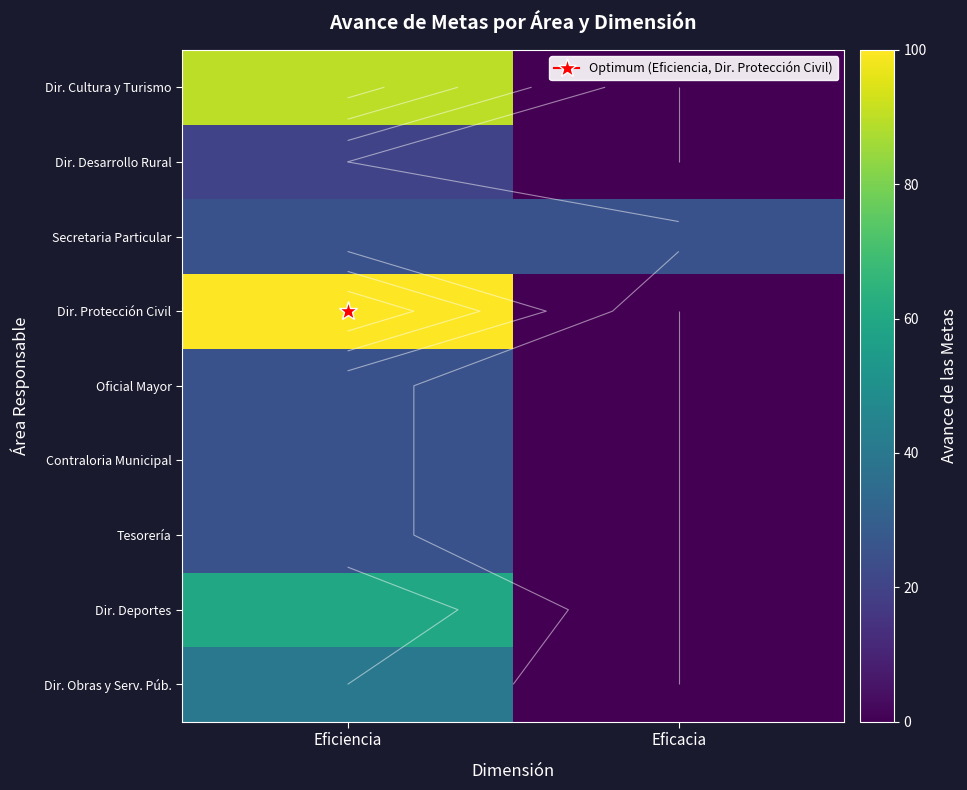

Is it true that Dir. Cultura y Turismo equals 90 at Eficiencia?

True